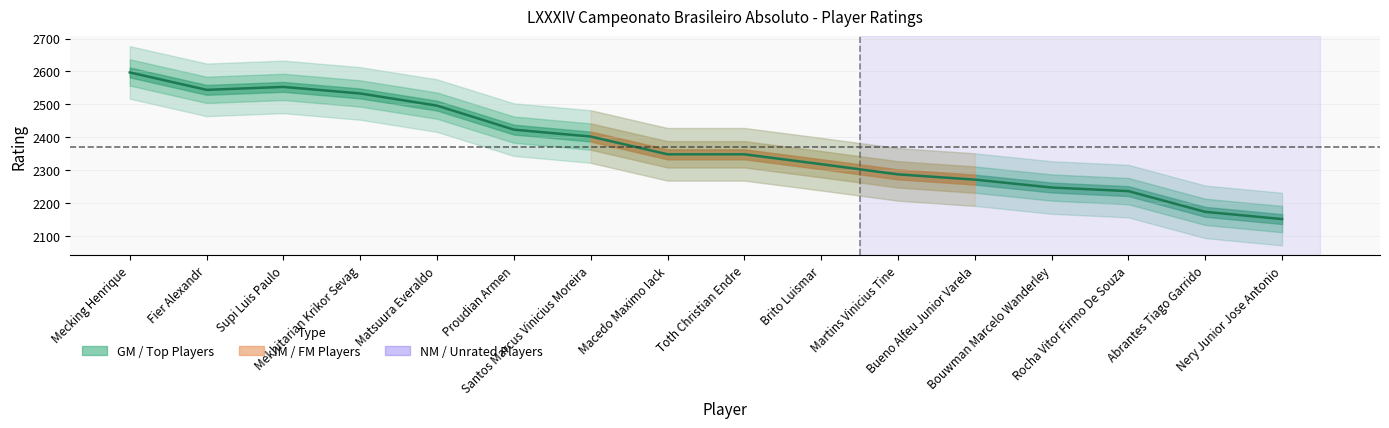

True or false: the data shows 3374 at Abrantes Tiago Garrido.

False